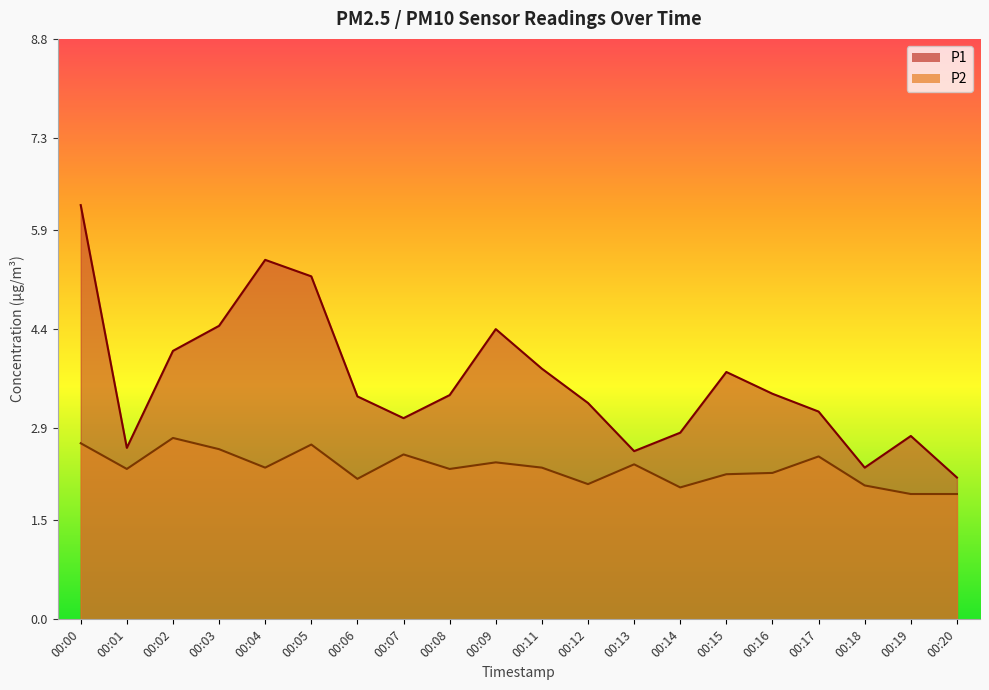

Which series changed the most between 00:06 and 00:20?

P1